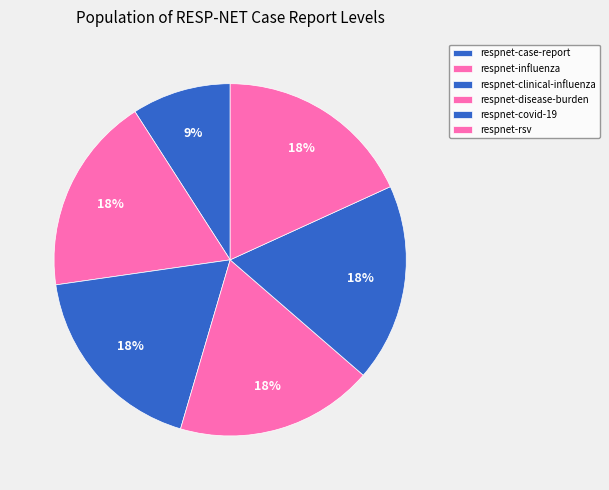

Which category has the smallest portion of the pie?

respnet-case-report